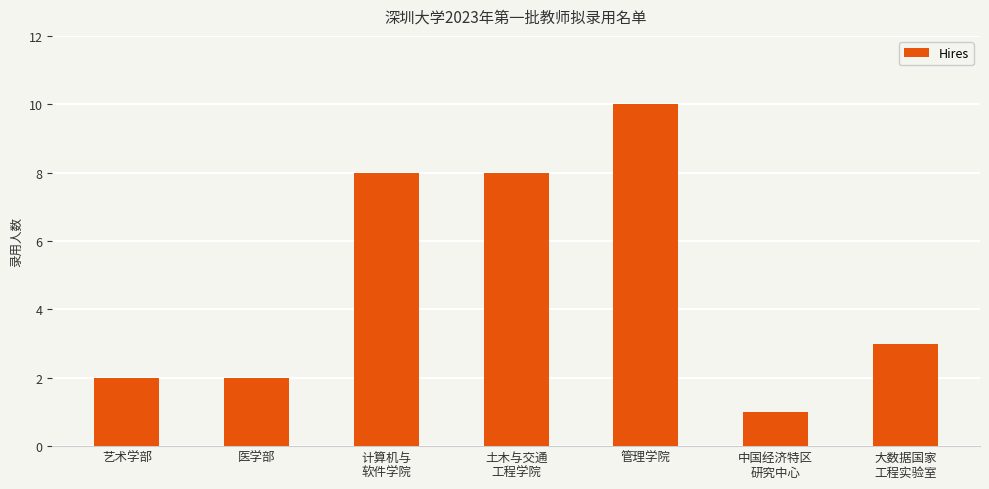

Reading left to right, list all the values displayed in this chart.

2	2	8	8	10	1	3